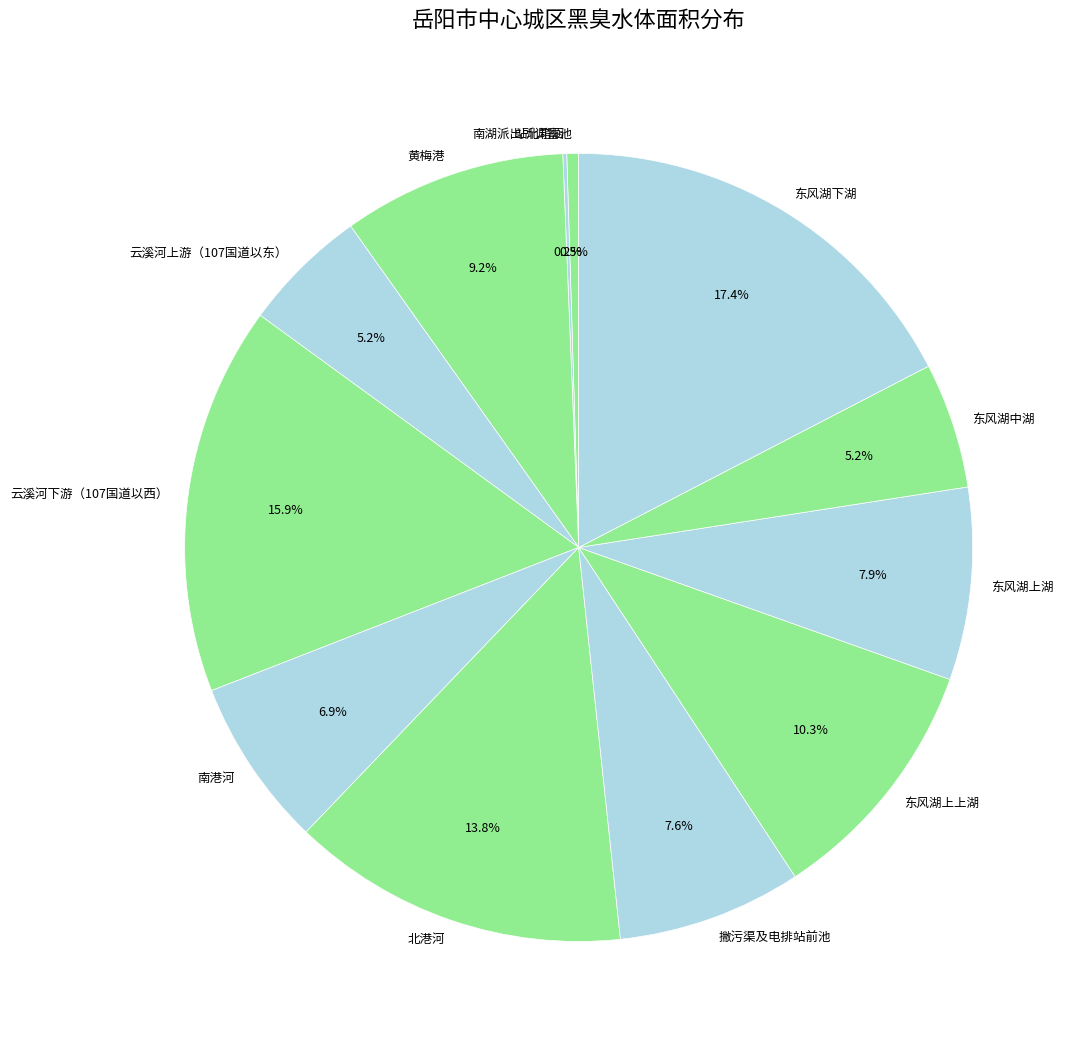

Combined, do 南湖派出所调蓄池 and 南港河 account for over 50%?

No